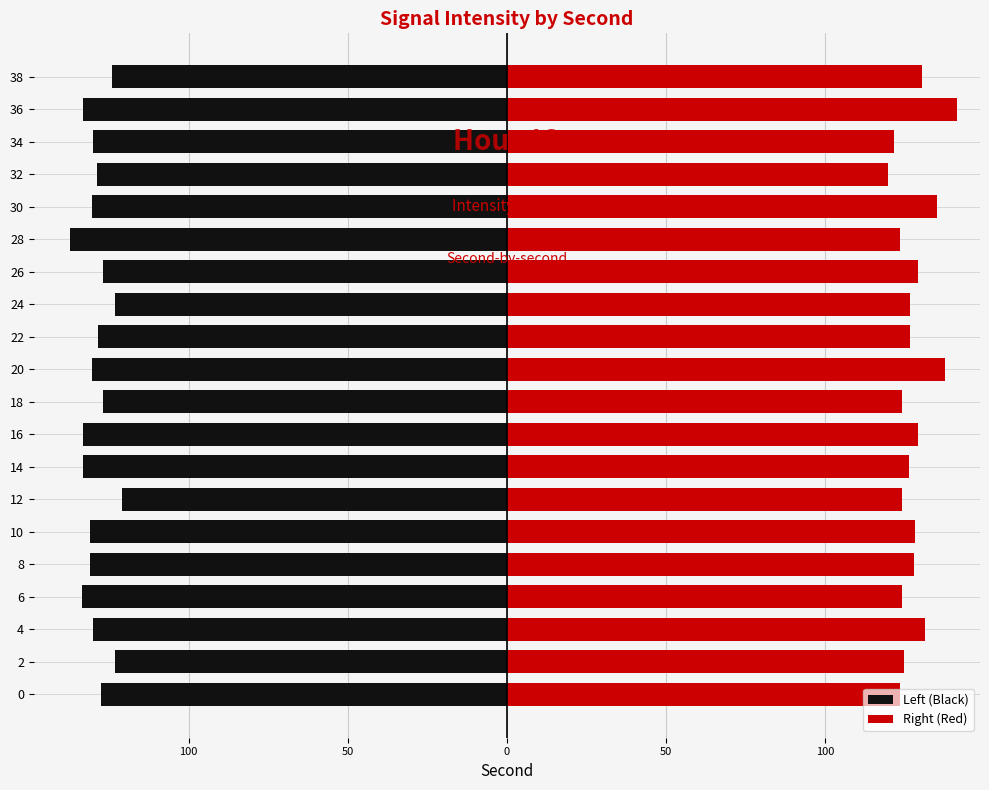

Rank the series by their maximum value, from lowest to highest.

Left (Black), Right (Red)